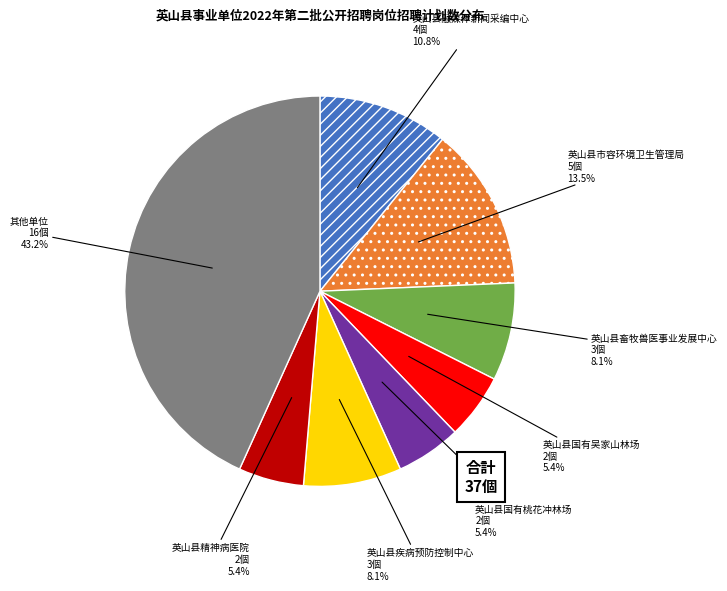

How many slices are in this pie chart?

8